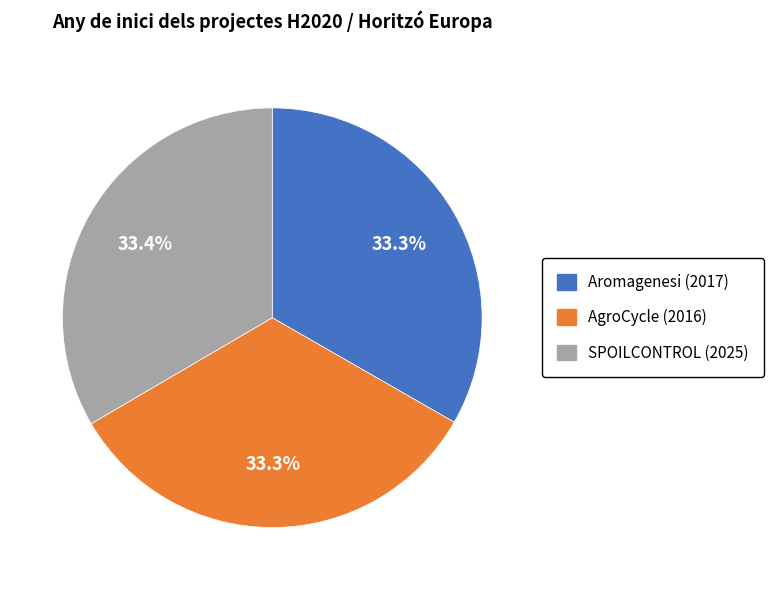

How many segments does this pie chart have?

3